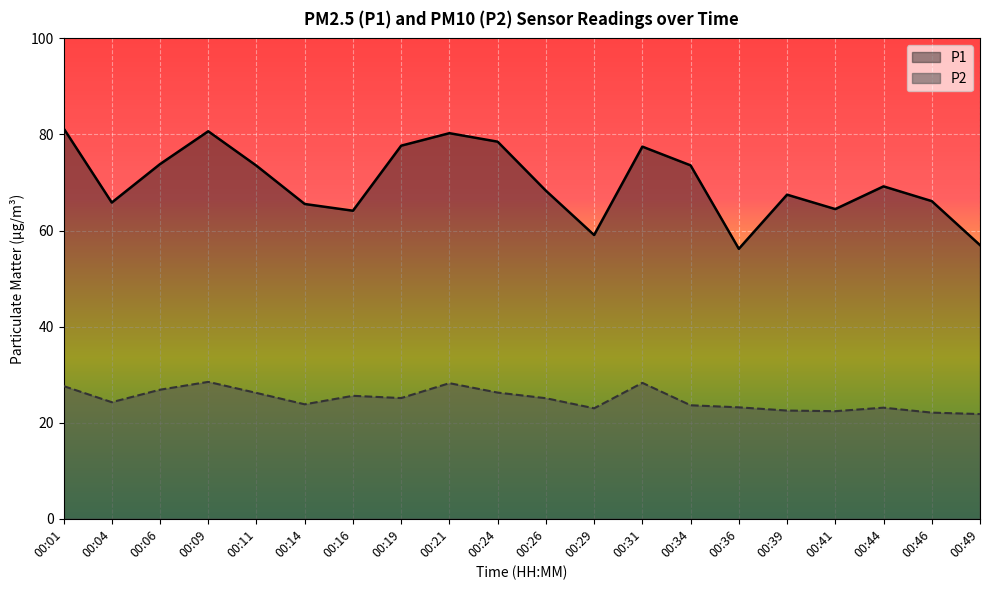

What is the spread (max minus min) of values at 00:41?

42.1